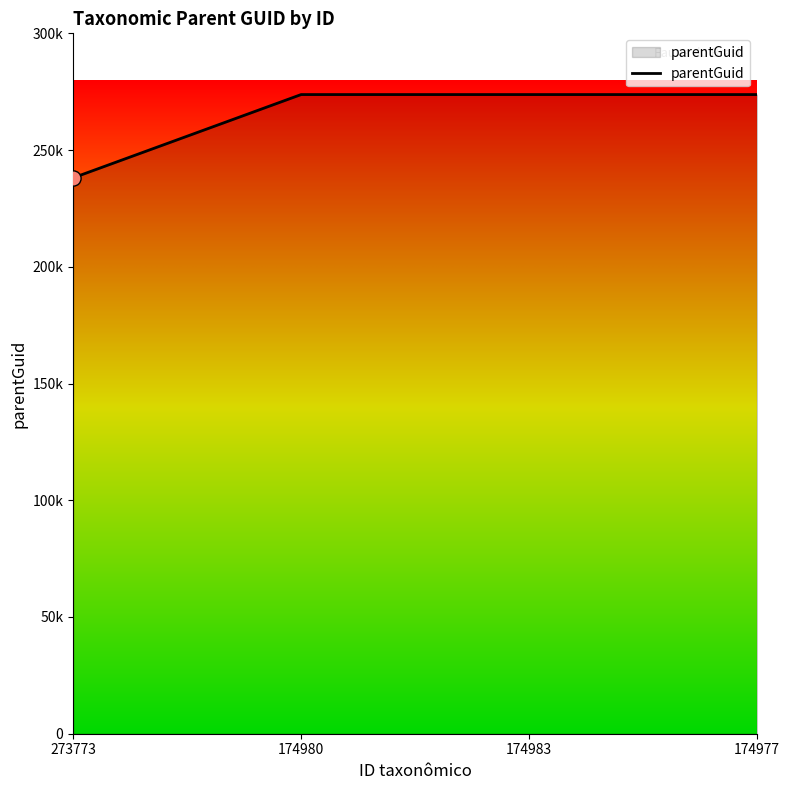

Is this an area chart (filled region under the line)?

Yes